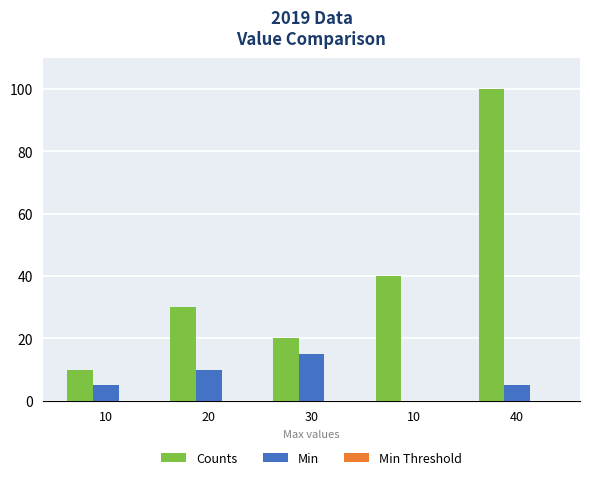

What is the difference between the Min values at 30 and 10?

15